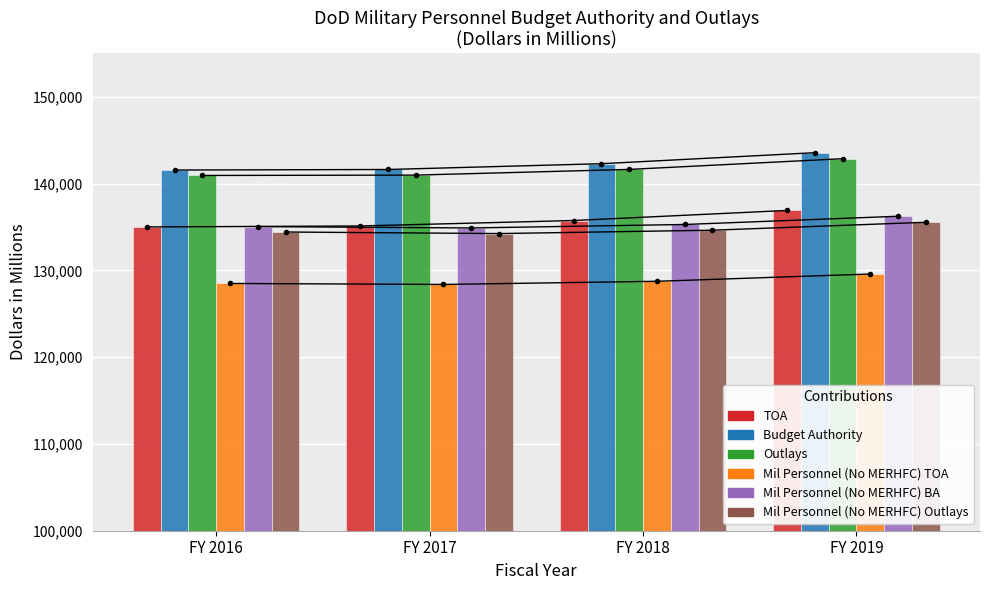

Reading left to right, extract all data points from this chart.

TOA: FY 2016=135004	FY 2017=135113	FY 2018=135742	FY 2019=136903
Budget Authority: FY 2016=141557	FY 2017=141622	FY 2018=142288	FY 2019=143558
Outlays: FY 2016=140933	FY 2017=140975	FY 2018=141630	FY 2019=142864
Mil Personnel (No MERHFC) TOA: FY 2016=128490	FY 2017=128376	FY 2018=128739	FY 2019=129578
Mil Personnel (No MERHFC) BA: FY 2016=135043	FY 2017=134885	FY 2018=135285	FY 2019=136233
Mil Personnel (No MERHFC) Outlays: FY 2016=134418	FY 2017=134238	FY 2018=134626	FY 2019=135538